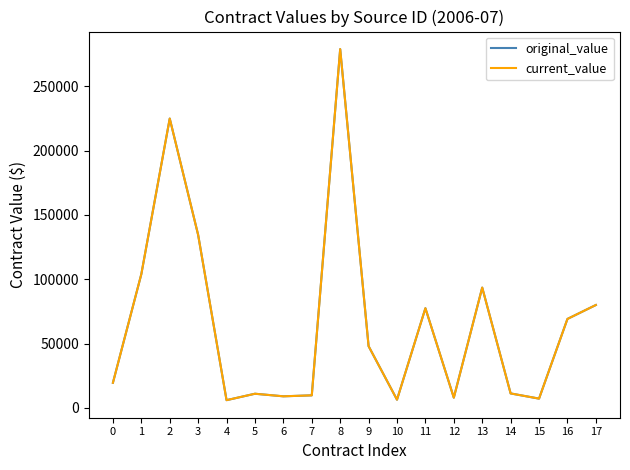

Does the chart have visible grid lines?

No